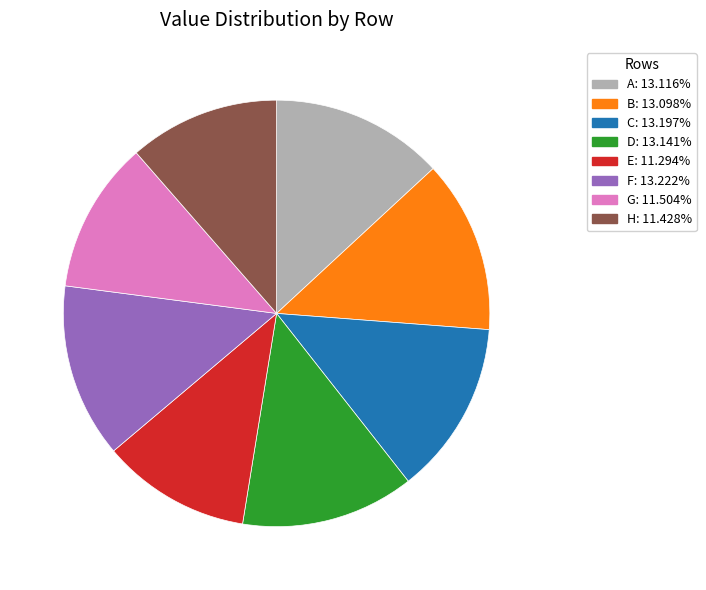

Is it true that H is 11% of the pie?

True